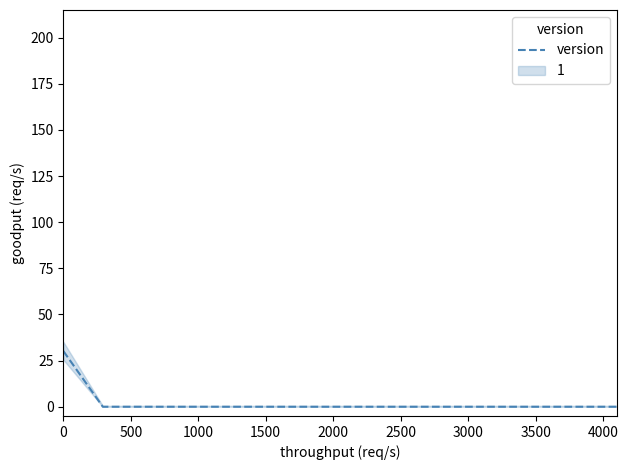

Reading left to right, extract all data points from this chart.

30.2	0.0	0.0	0.0	0.0	0.0	0.0	0.0	0.0	0.0	0.0	0.0	0.0	0.0	0.0